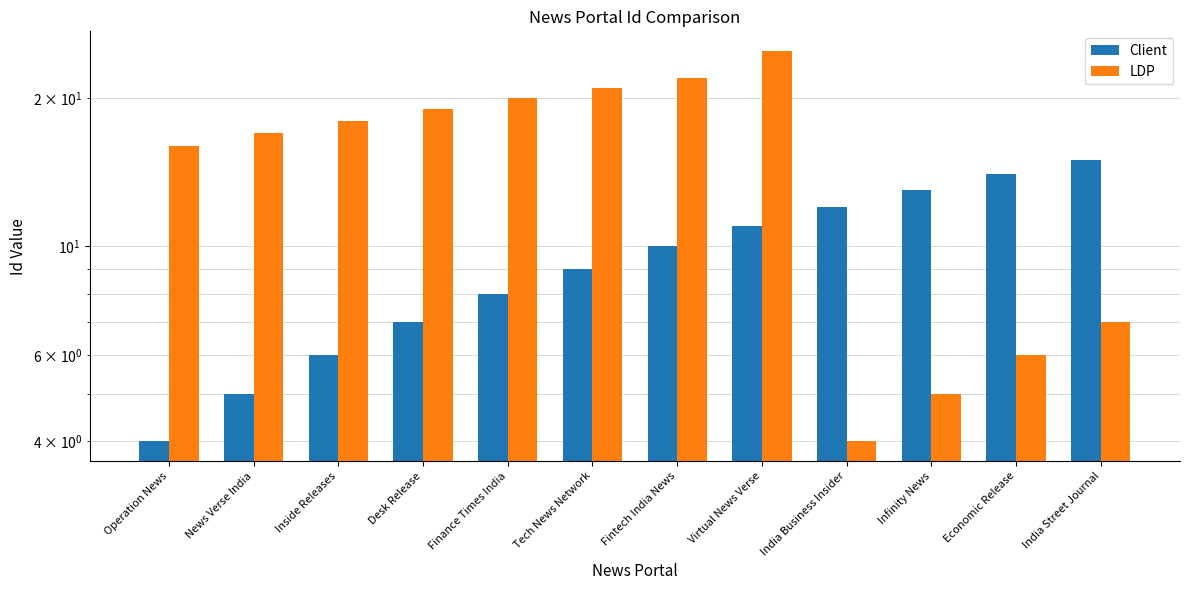

What is the label of the 4th bar from the left?

Desk Release